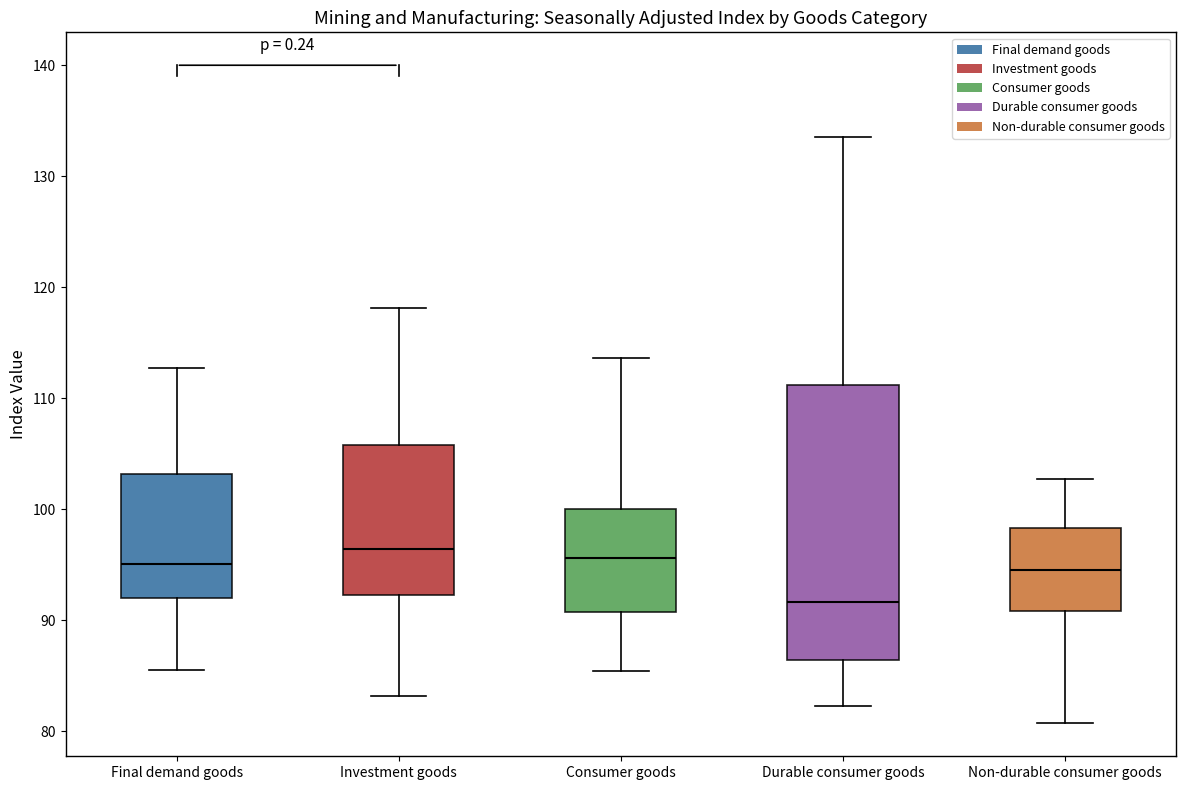

Reading left to right, read every box against the y-axis: the position of its median line, the range the box covers, and the ends of its whiskers. The values are not printed on the chart, so give them approximately, as read against the axis.

Final demand goods: median 95, box 92 to 103, whiskers 86 to 113
Investment goods: median 96, box 92 to 106, whiskers 83 to 118
Consumer goods: median 96, box 91 to 100, whiskers 85 to 114
Durable consumer goods: median 92, box 86 to 111, whiskers 82 to 134
Non-durable consumer goods: median 95, box 91 to 98, whiskers 81 to 103